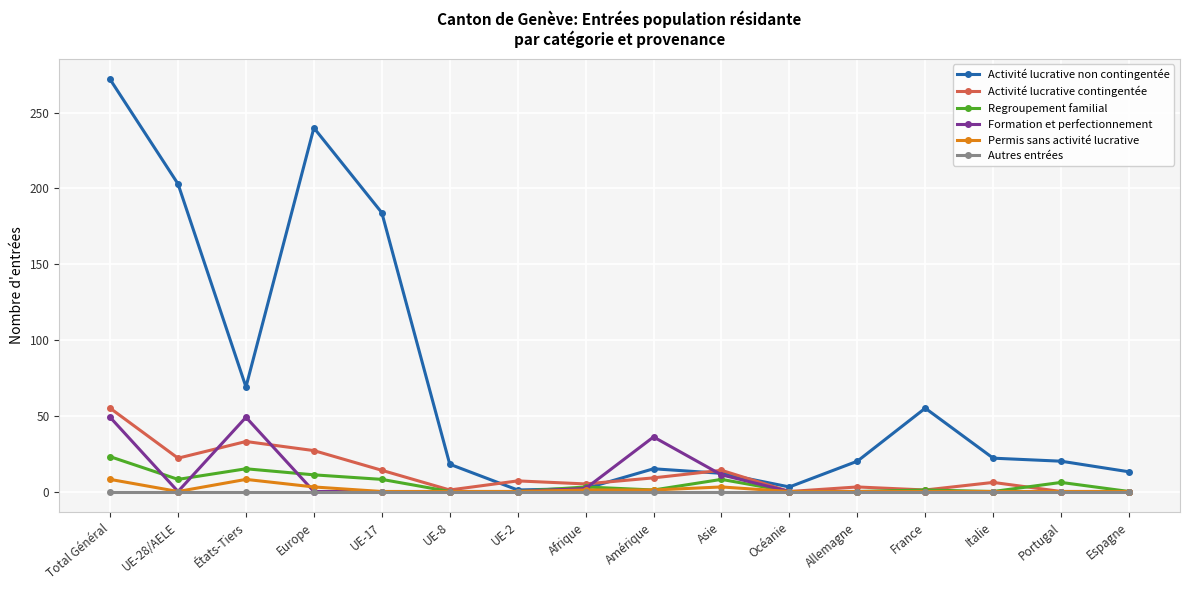

What is the label of the 4th point from the left?

Europe